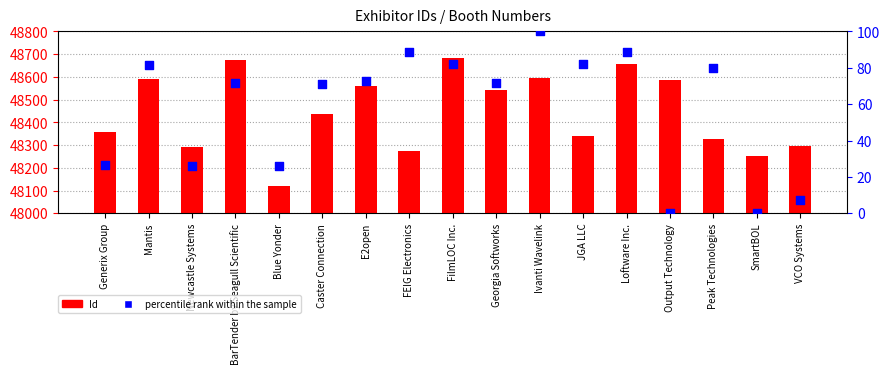

Which series contains the lowest Y value?

percentile rank within the sample